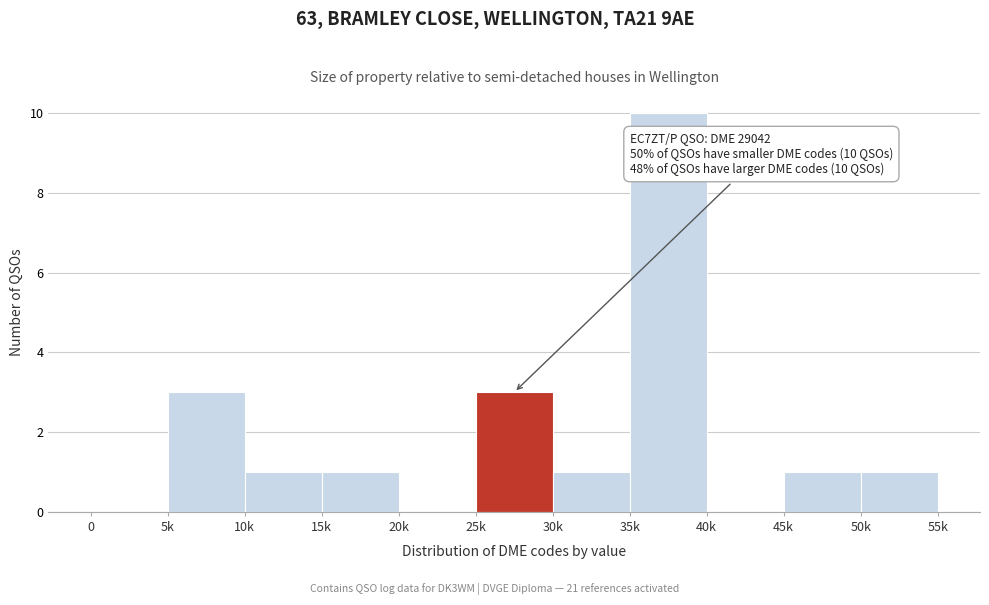

Reading right to left, what are all the values shown in this chart?

50k=1	45k=1	40k=0	35k=10	30k=1	25k=3	20k=0	15k=1	10k=1	5k=3	0=0